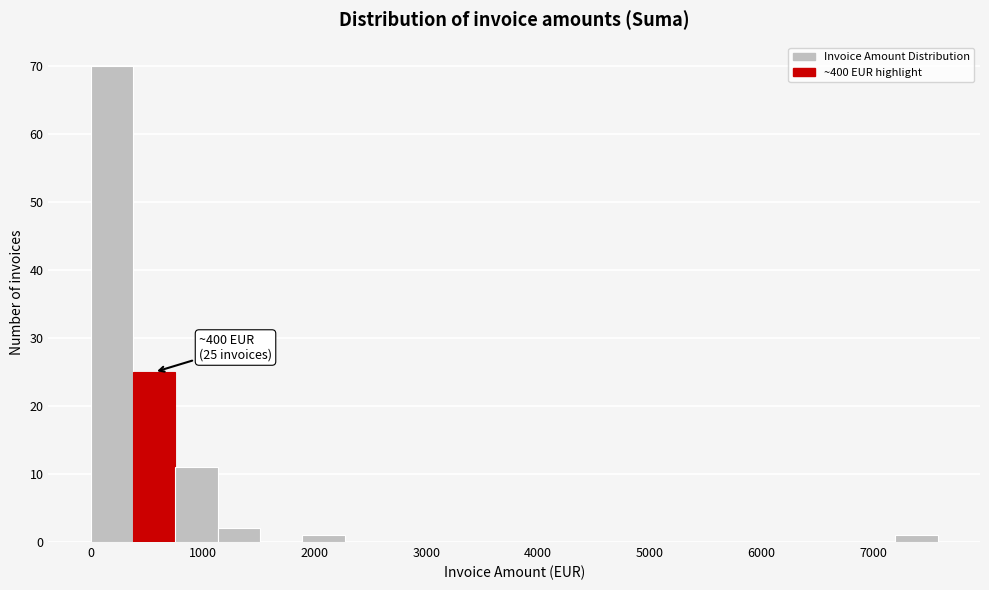

Around what value on the x-axis is the tallest bar? Give the approximate position of its centre, as read against the axis.

200